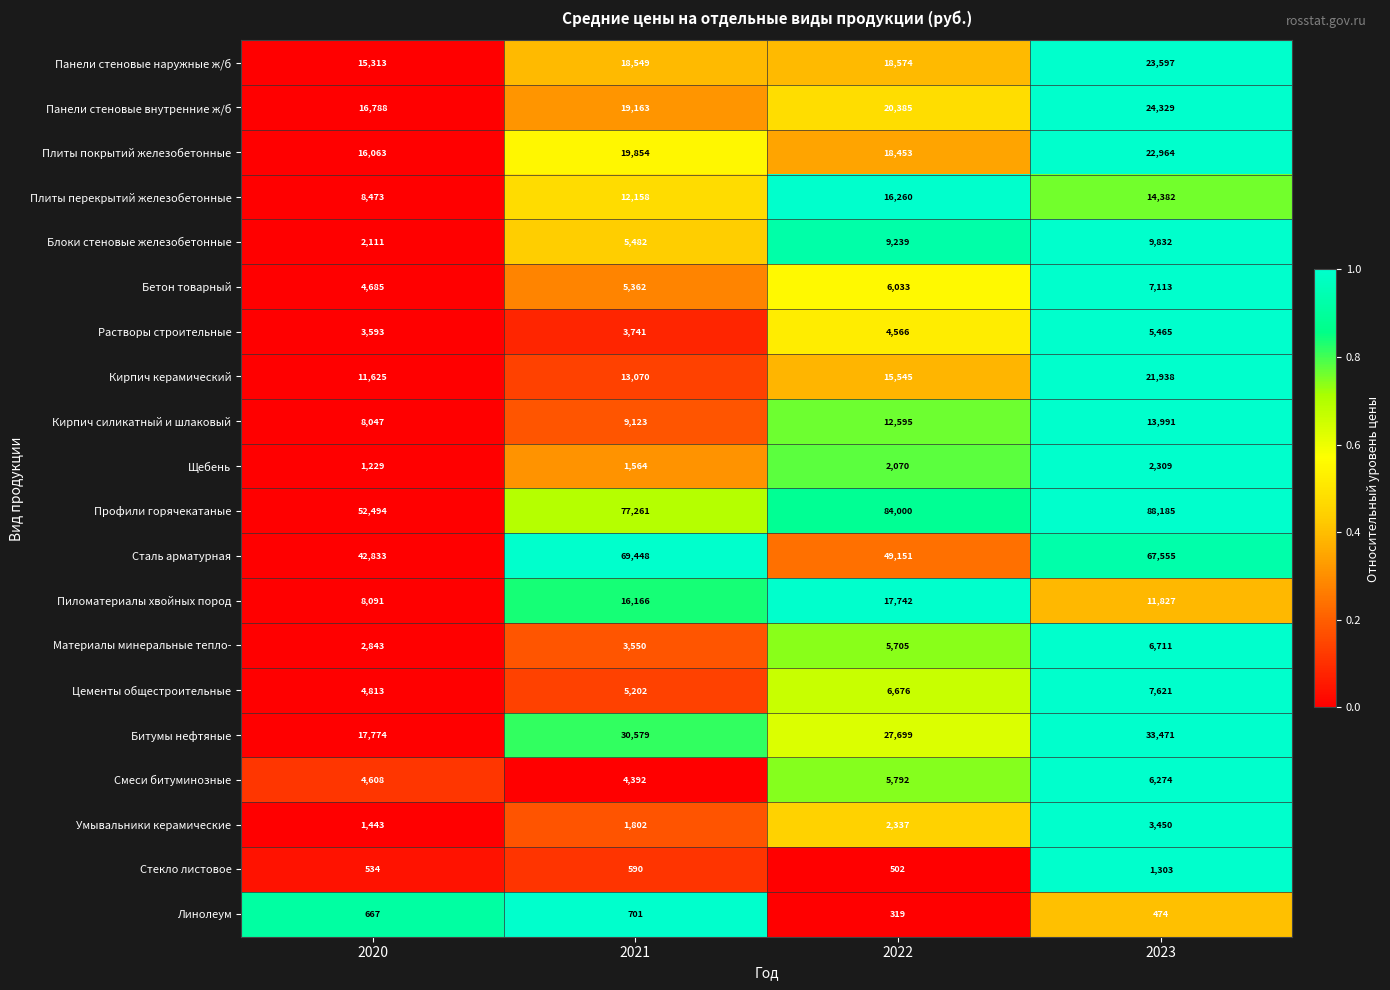

True or false: Линолеум has a value of 667 at 2020.

True